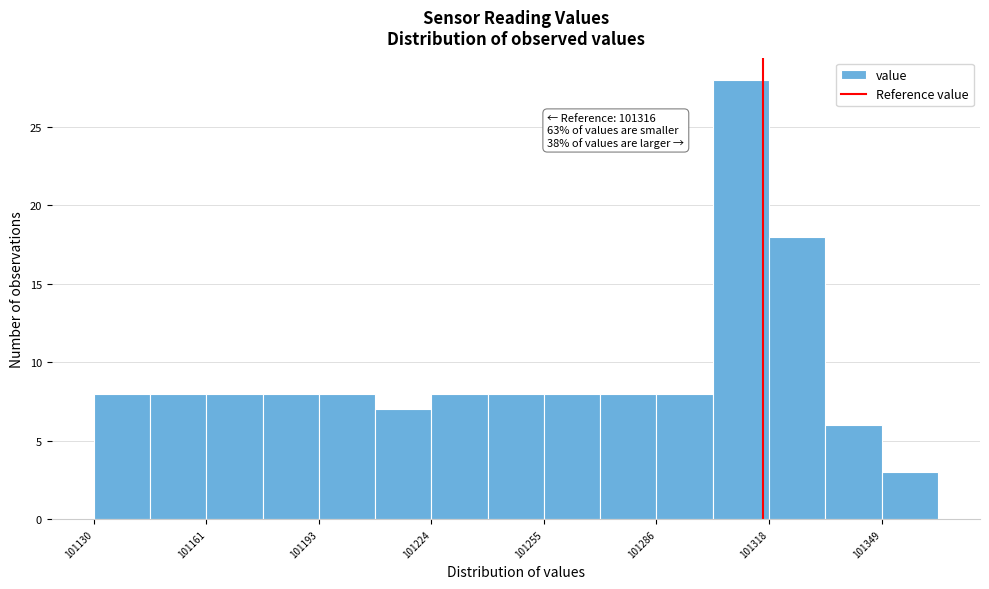

Read against the x-axis, roughly where is the centre of the tallest bar?

101310